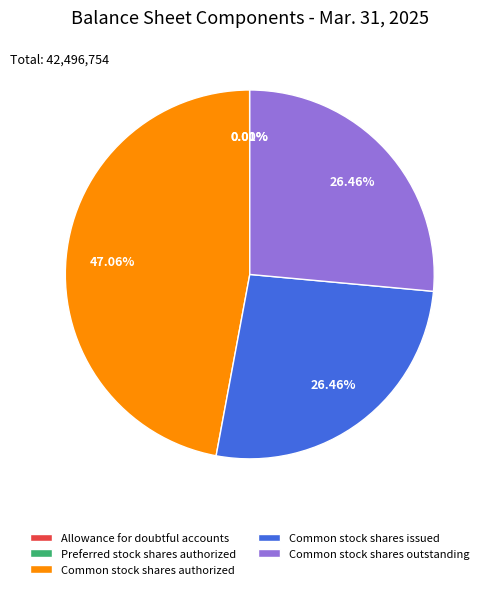

The Common stock shares outstanding slice represents 26% of the pie. True or false?

True